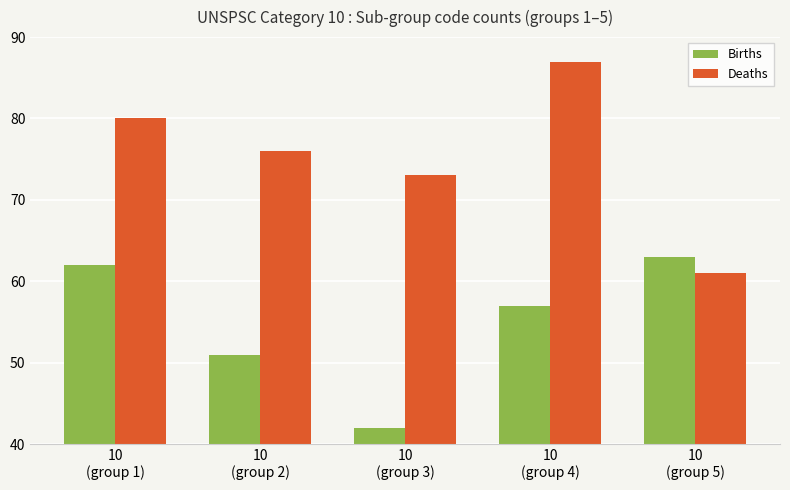

How many bars are there in total?

10